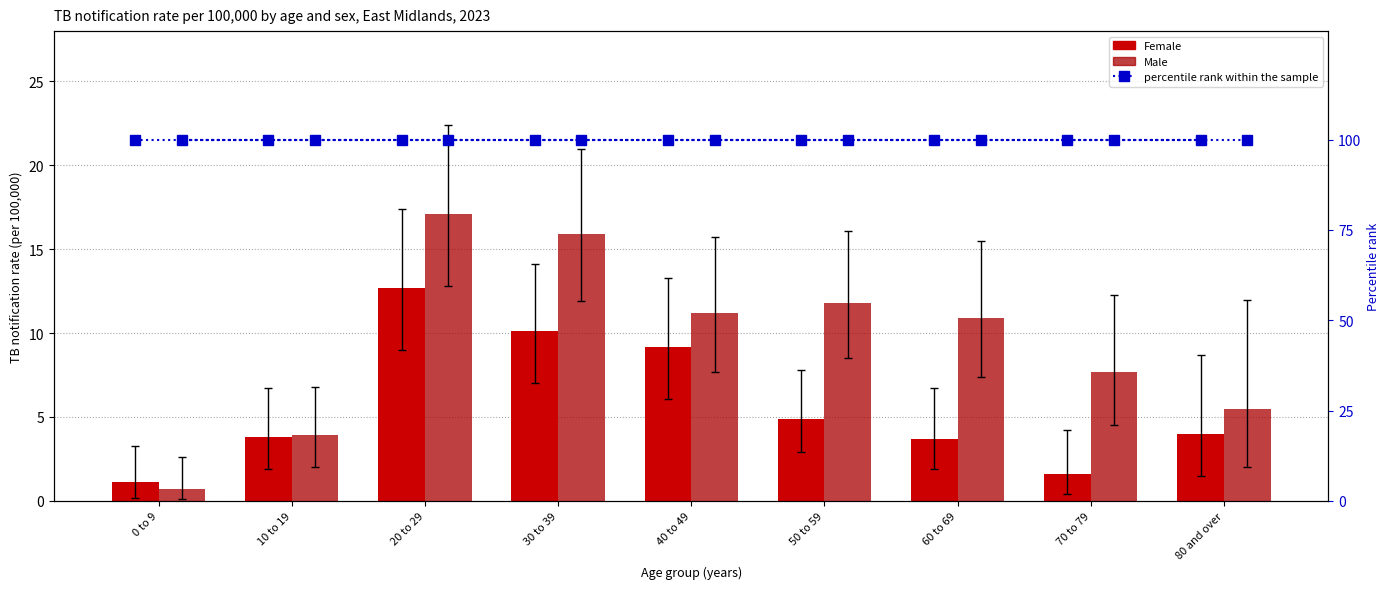

Rank the series by their maximum value, from lowest to highest.

Female, Male